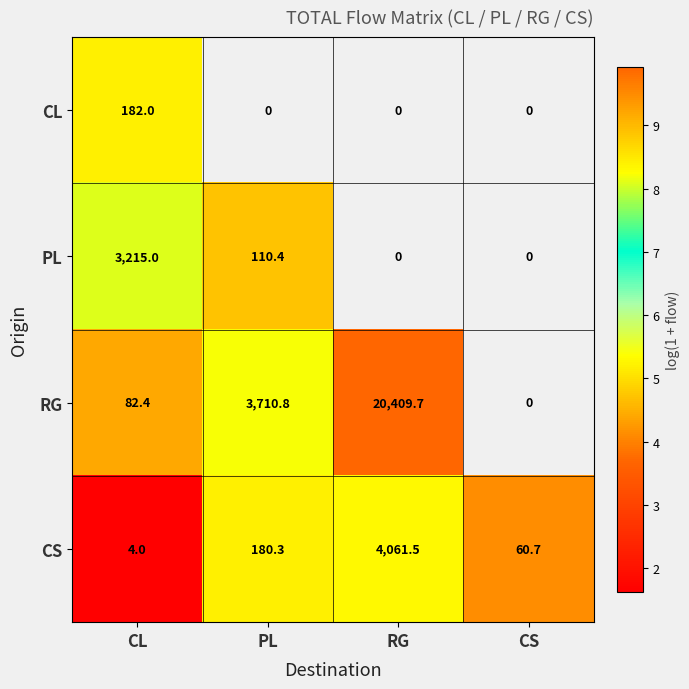

What is the difference between the maximum and minimum values in the CS series?

4057.5